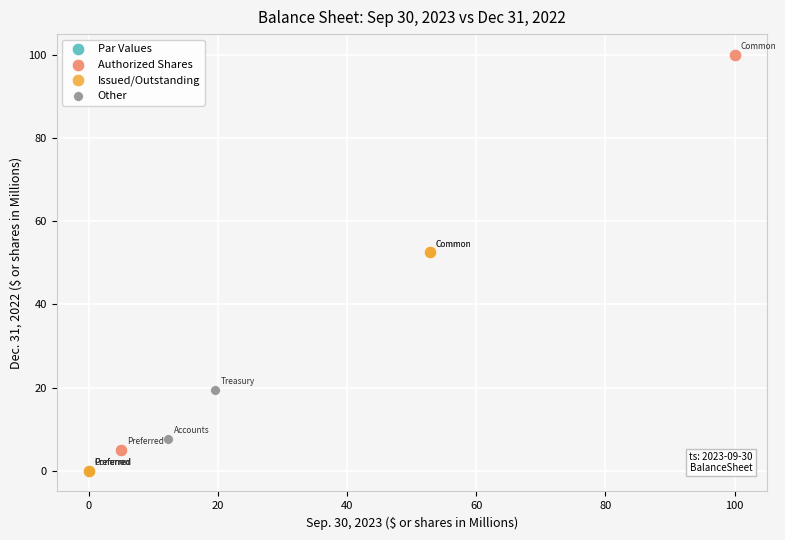

What are all the series names shown in the legend?

Par Values, Authorized Shares, Issued/Outstanding, Other